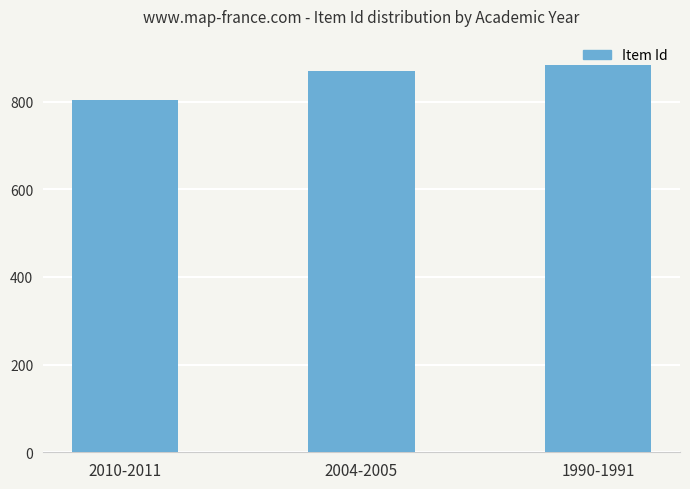

Does the chart contain any negative values?

No